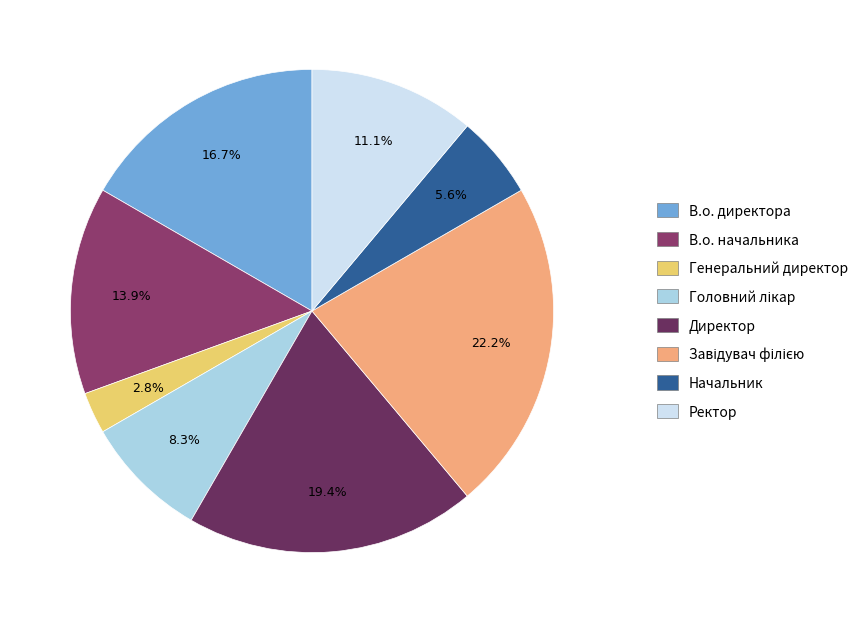

What is the change in value from В.о. директора to Головний лікар?

-3